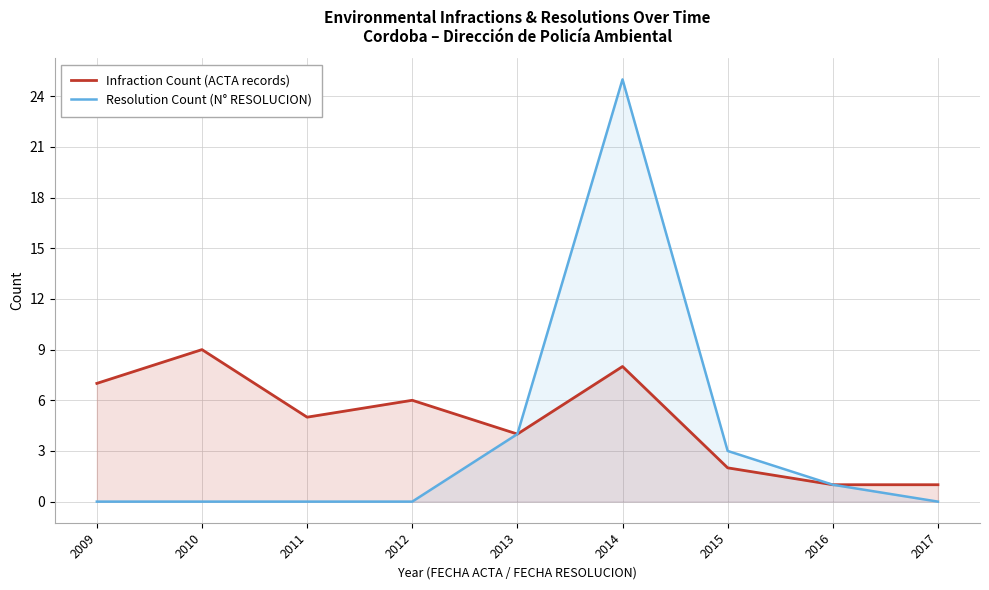

What is the difference between the Infraction Count (ACTA records) values at 2010 and 2011?

4